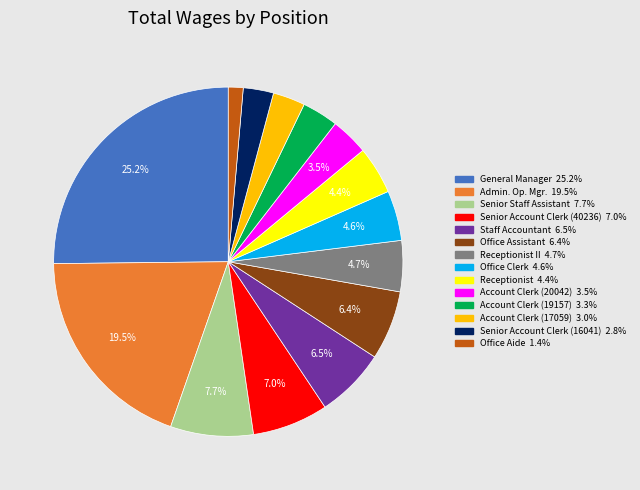

Is there any slice that represents more than half of the pie?

No